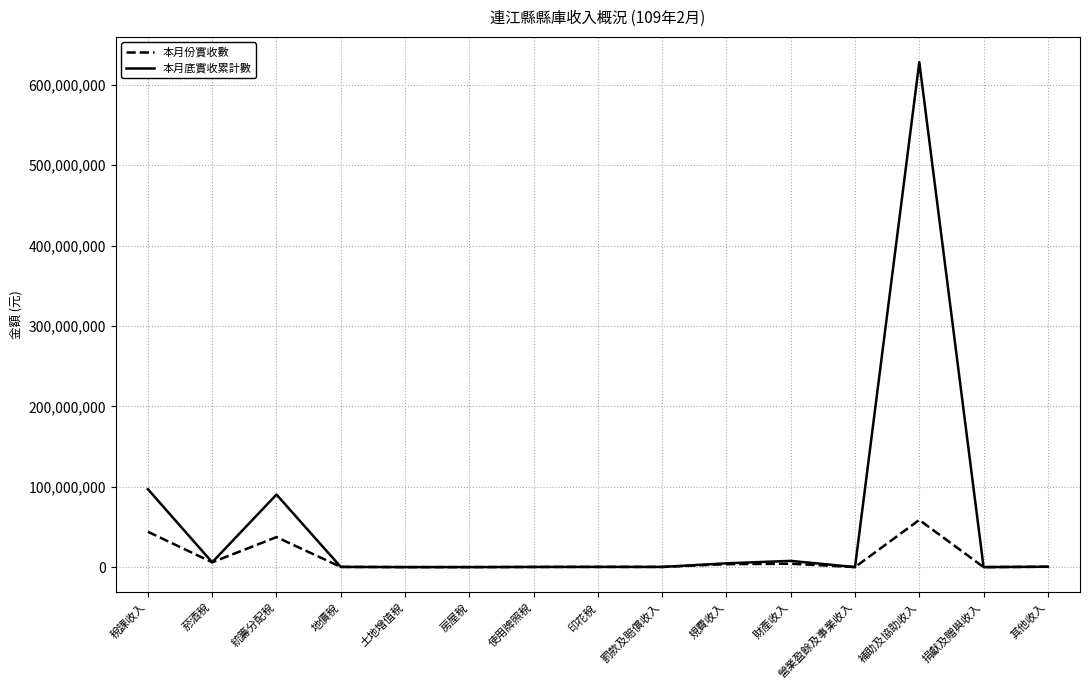

Is it true that 本月份實收數 equals 0 at 土地增值稅?

True